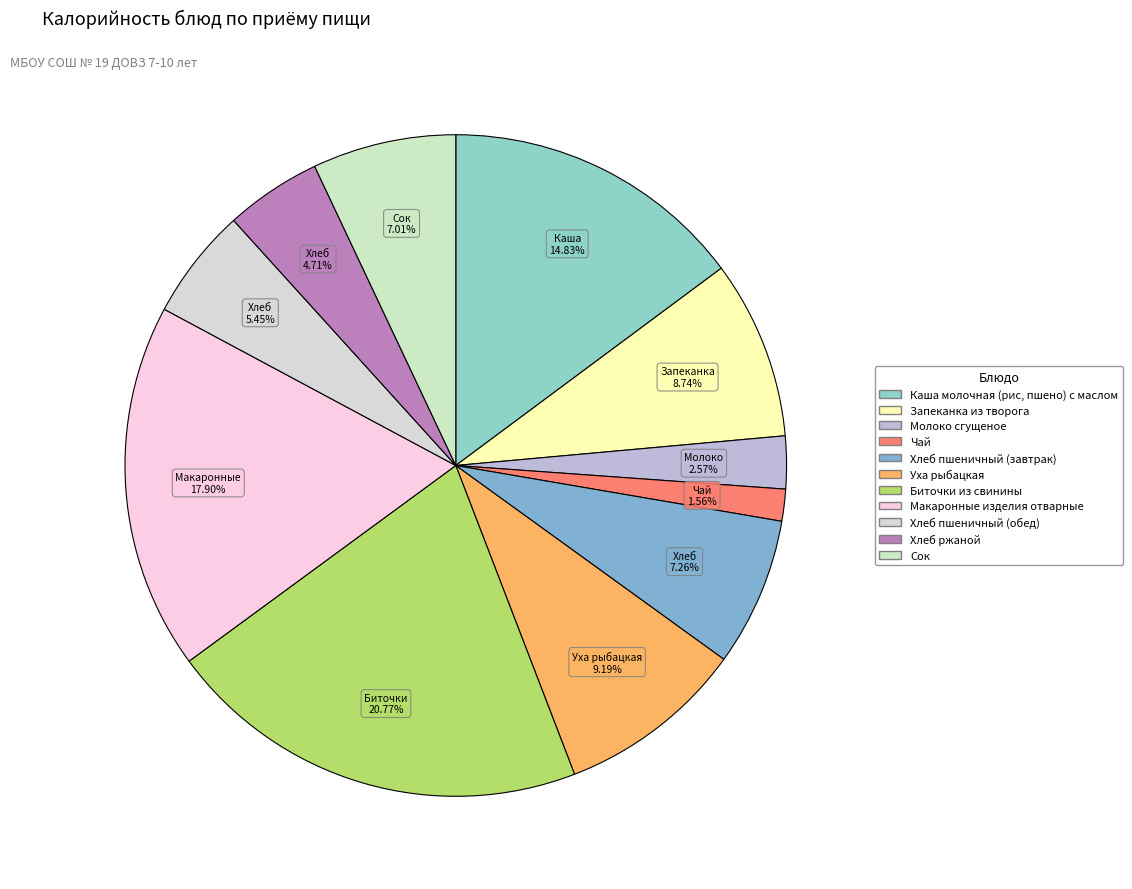

Is Каша молочная (рис, пшено) с маслом the majority of the pie?

No